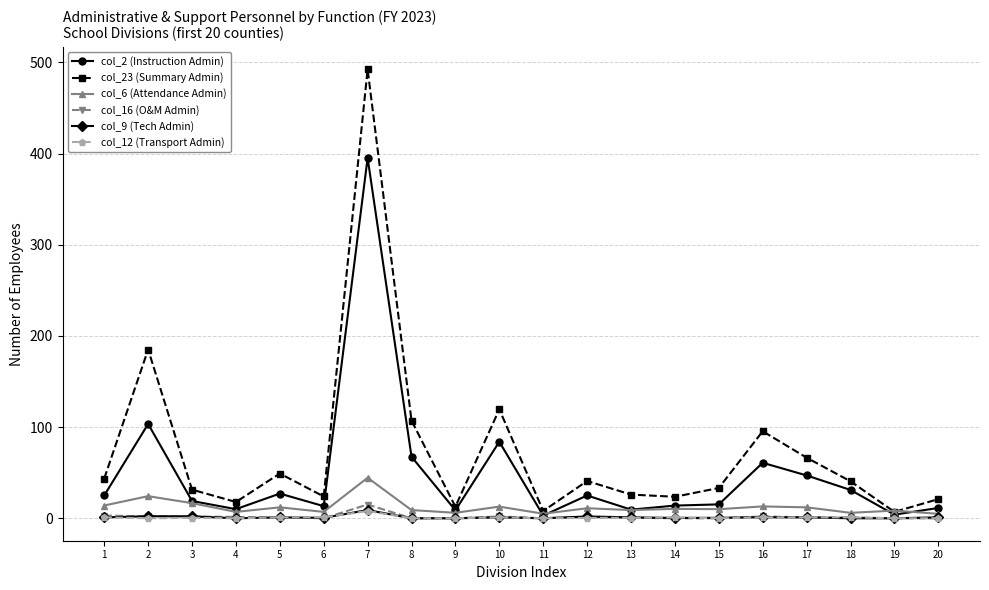

Is the value of col_2 (Instruction Admin) at 8 greater than the value of col_23 (Summary Admin) at 11?

Yes